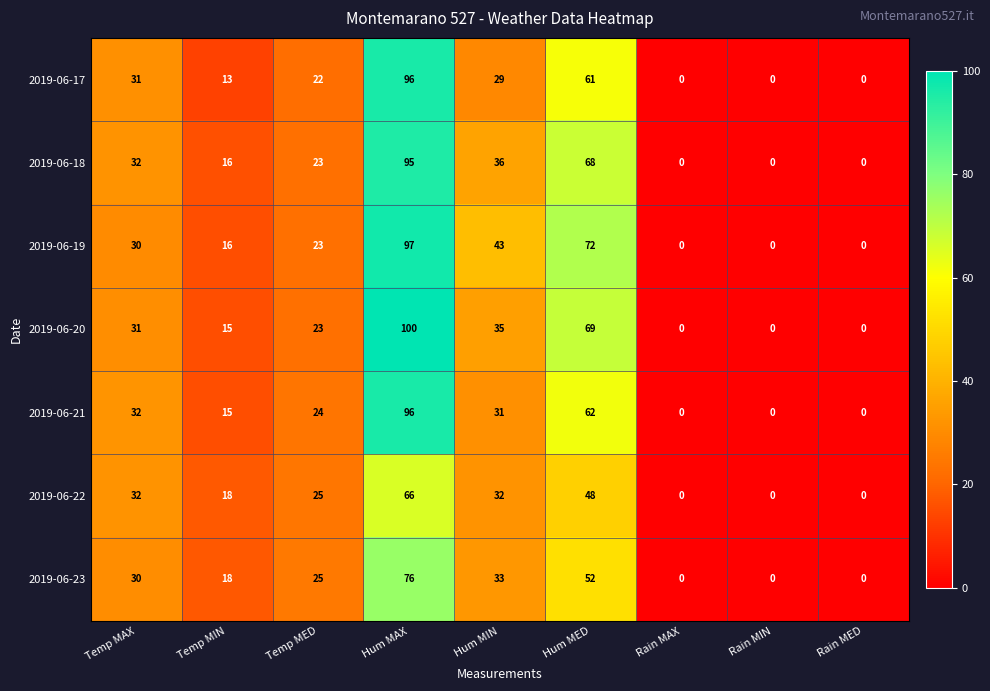

What value does the 2019-06-17 series have at Hum MED?

61